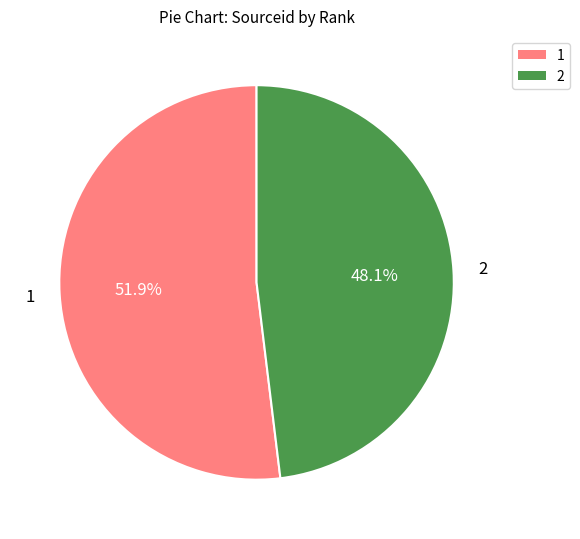

To the nearest percent, what is the average slice percentage?

50%